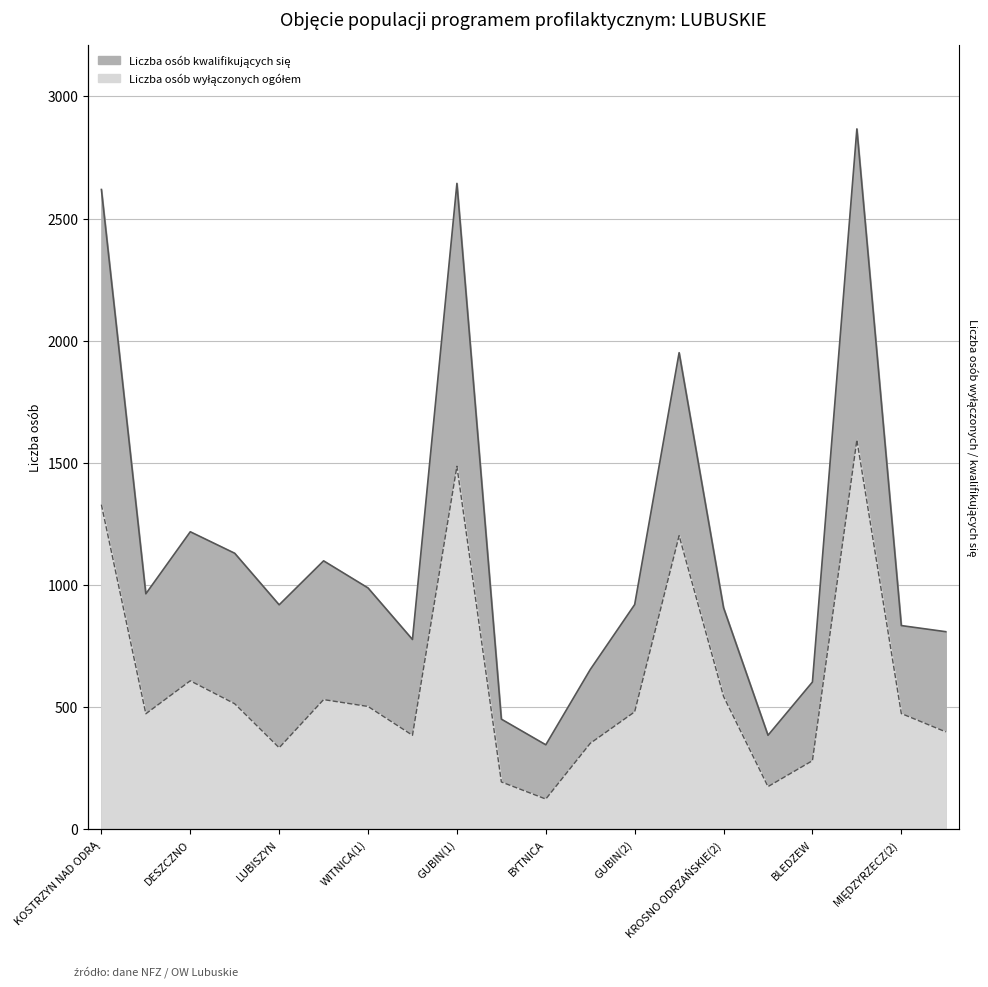

Where does the Liczba osób kwalifikujących się series first go above 920?

KOSTRZYN NAD ODRĄ